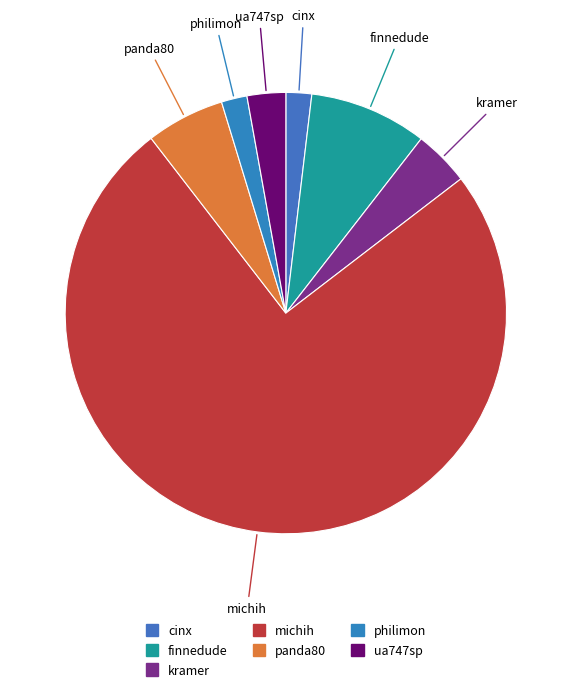

Is it true that finnedude is 1% of the pie?

False